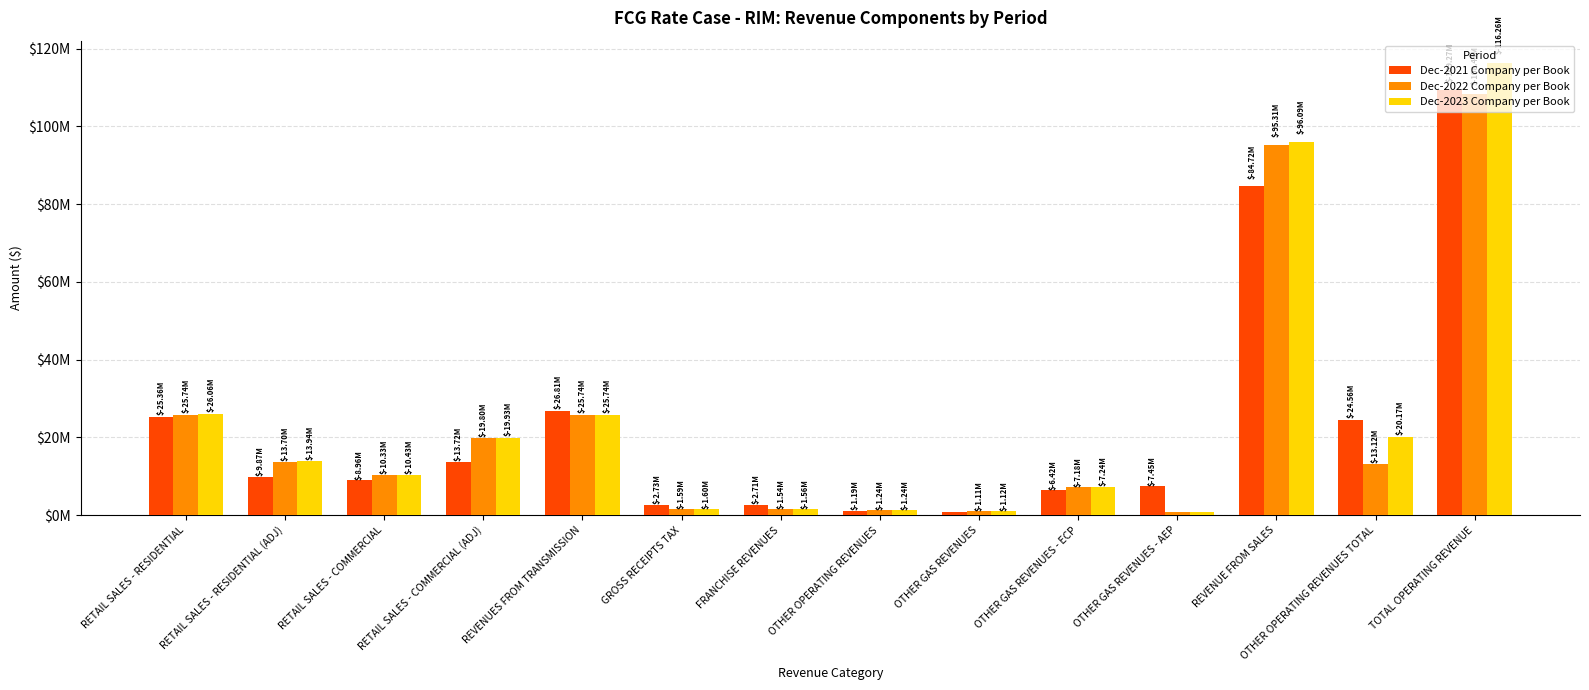

What is the label of the 5th bar from the left?

REVENUES FROM TRANSMISSION